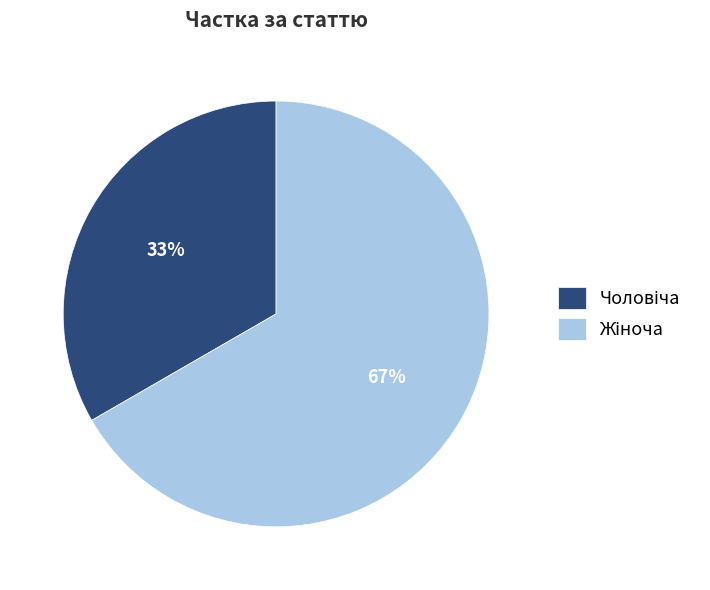

To the nearest percent, what is the average slice percentage?

50%